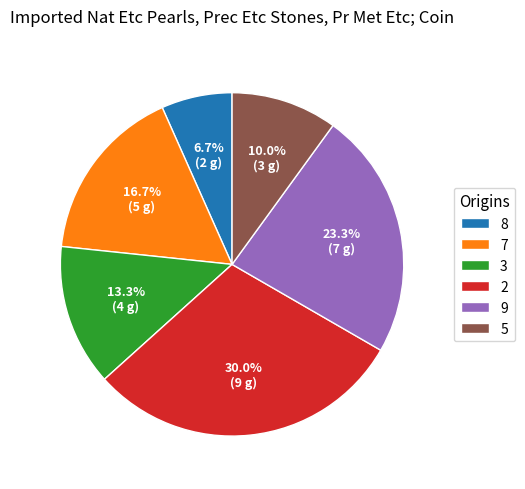

The 5 slice represents 23% of the pie. True or false?

False